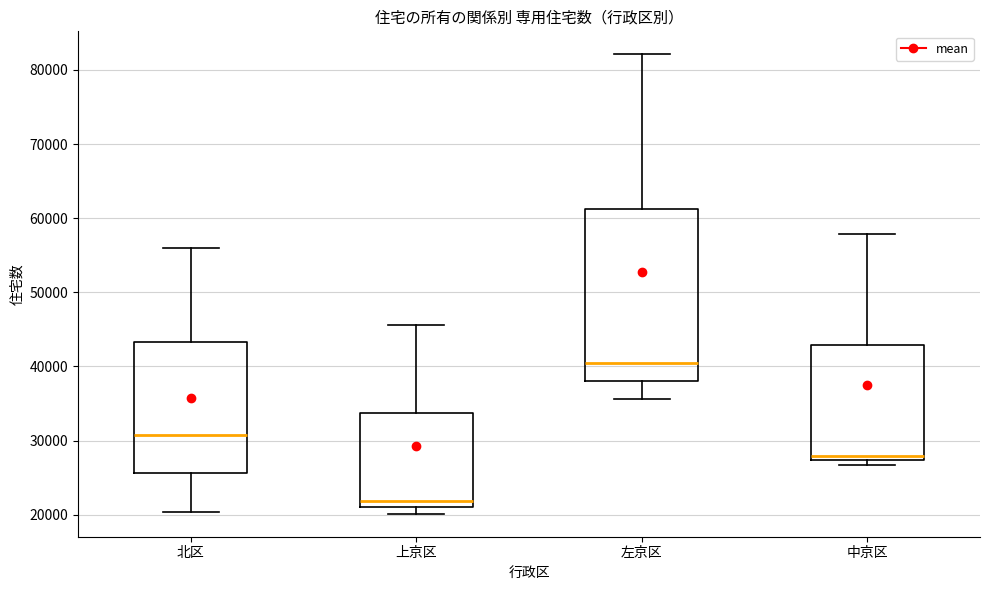

Comparing the boxes themselves (not the whiskers), which one is the tallest?

左京区